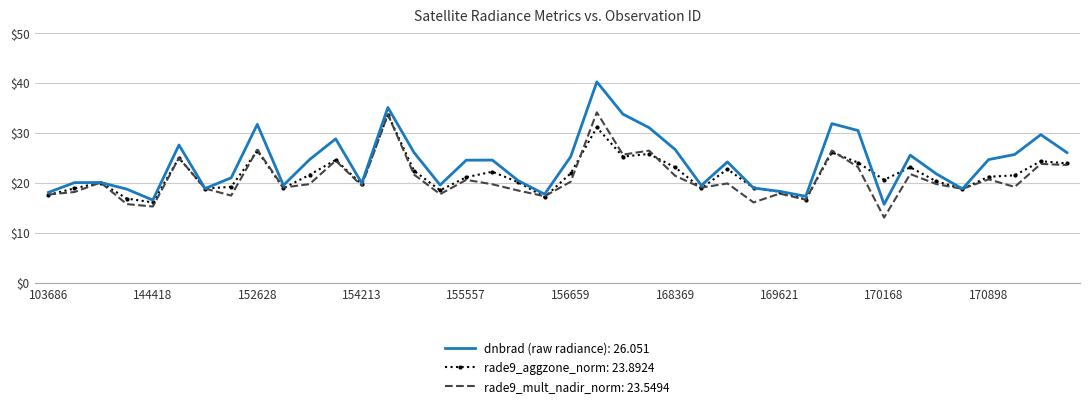

What is the minimum value shown in the chart?

13.0